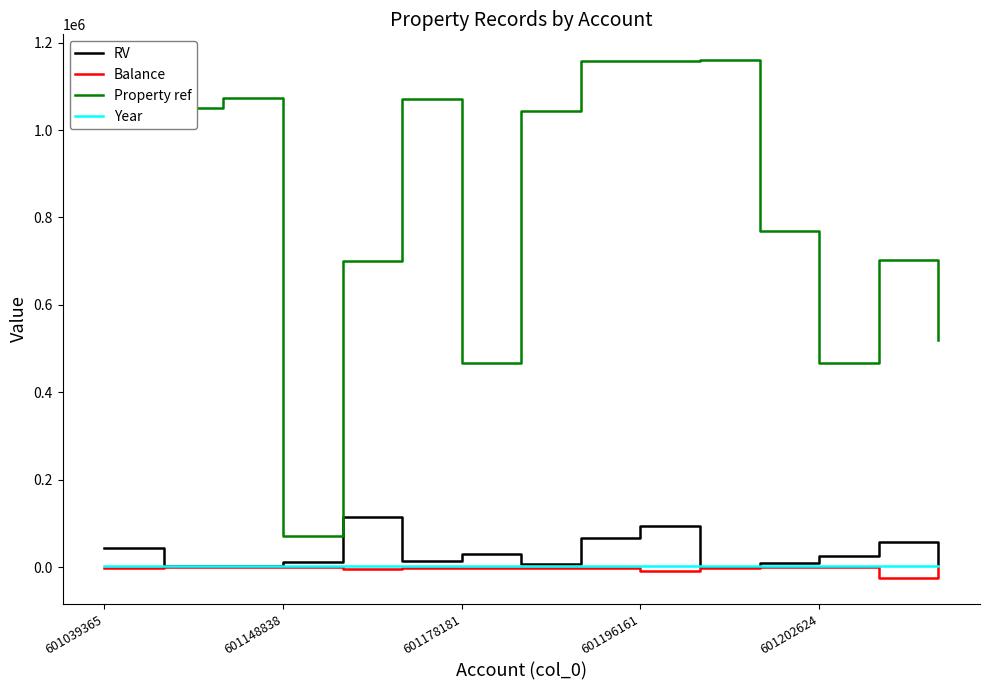

True or false: Year and Property ref cross at least once.

False